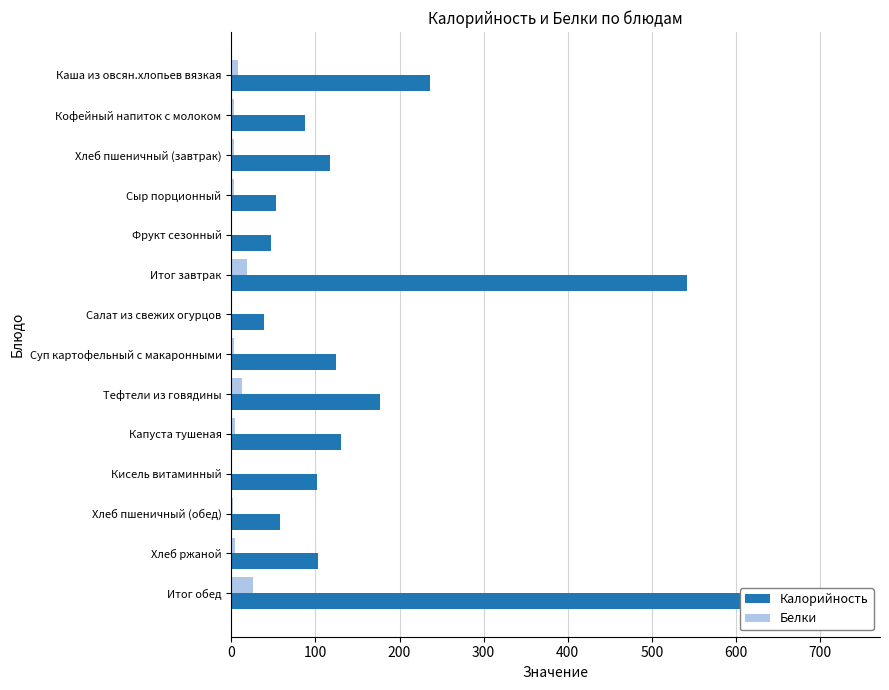

Between Хлеб пшеничный (обед) and Капуста тушеная, which is larger?

Капуста тушеная